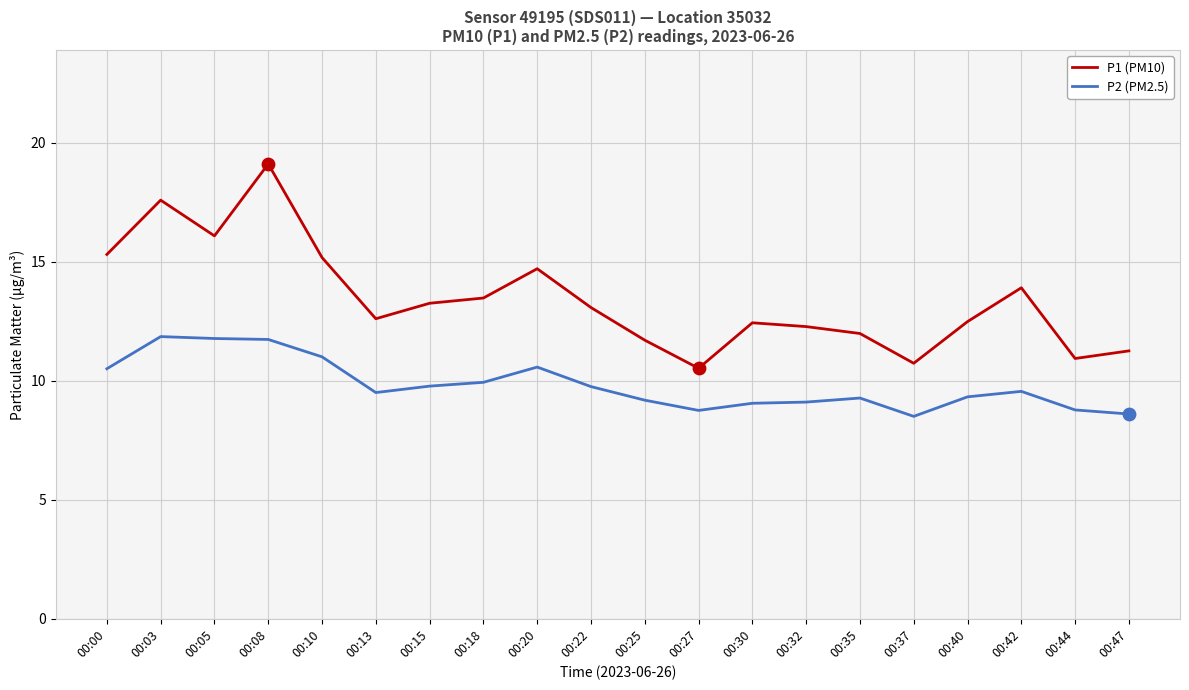

What is the spread (max minus min) of values at 00:03?

5.7